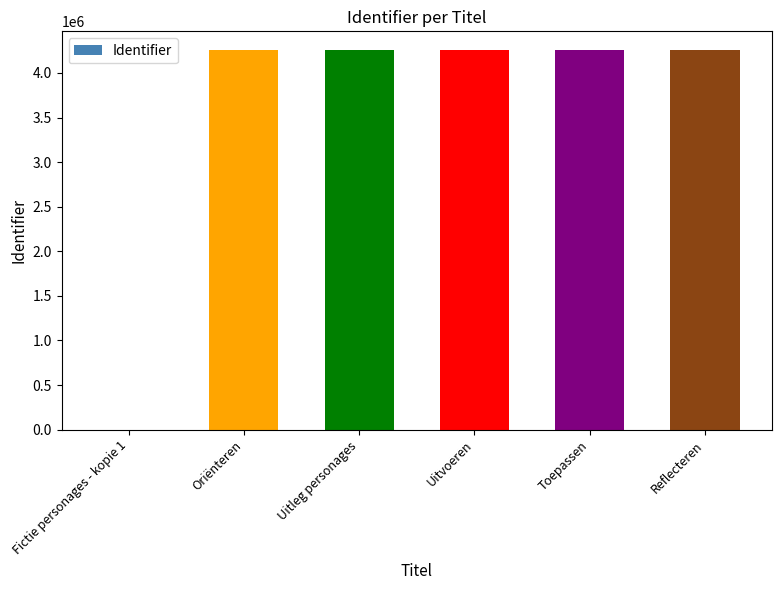

What is the change in value from Uitvoeren to Reflecteren?

+10